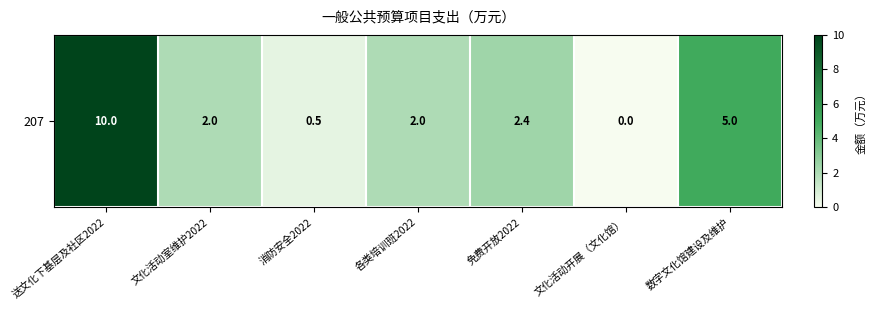

At which label is the value closest to 5?

数字文化馆建设及维护